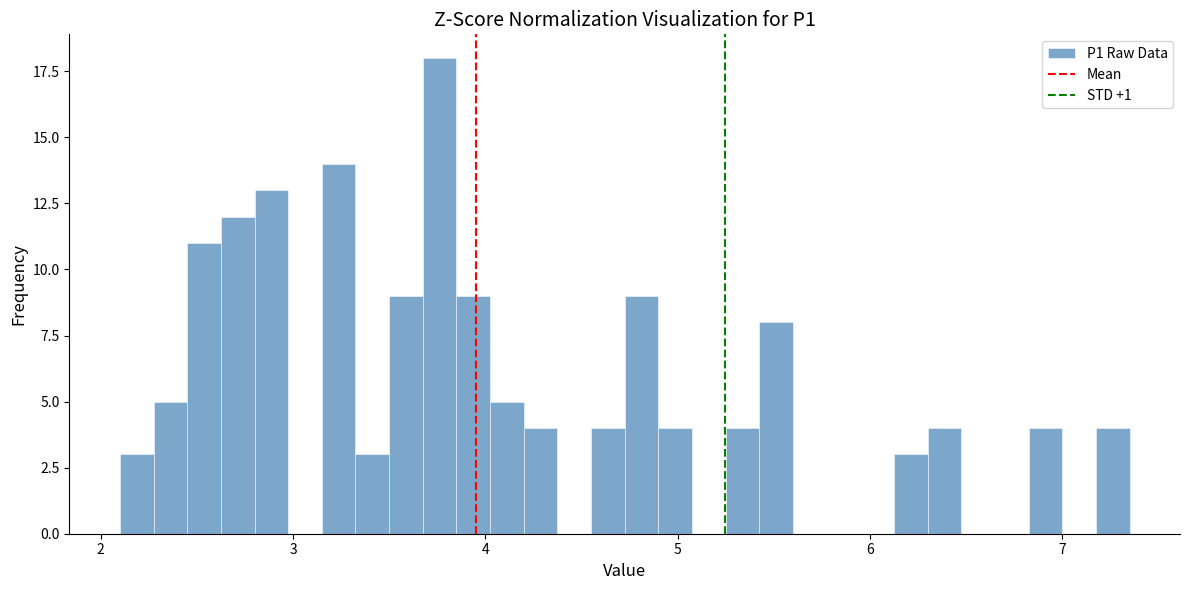

Around what value on the x-axis is the tallest bar? Give the approximate position of its centre, as read against the axis.

3.8